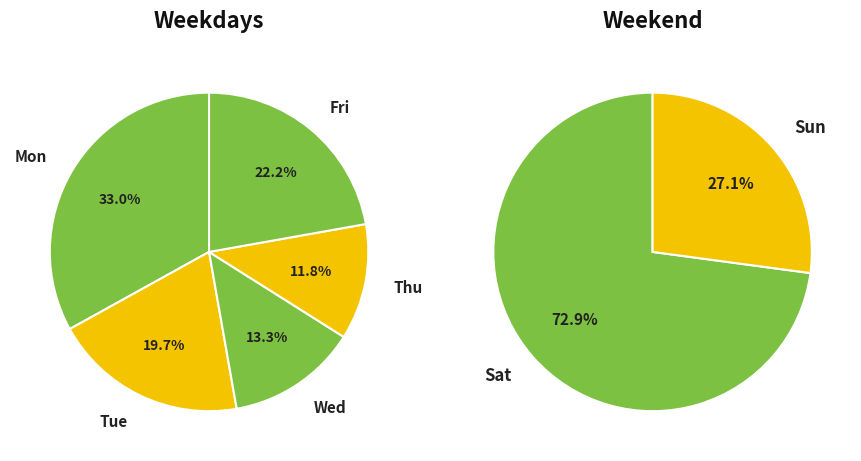

Do Sun and Wed together represent more than half of the pie?

No